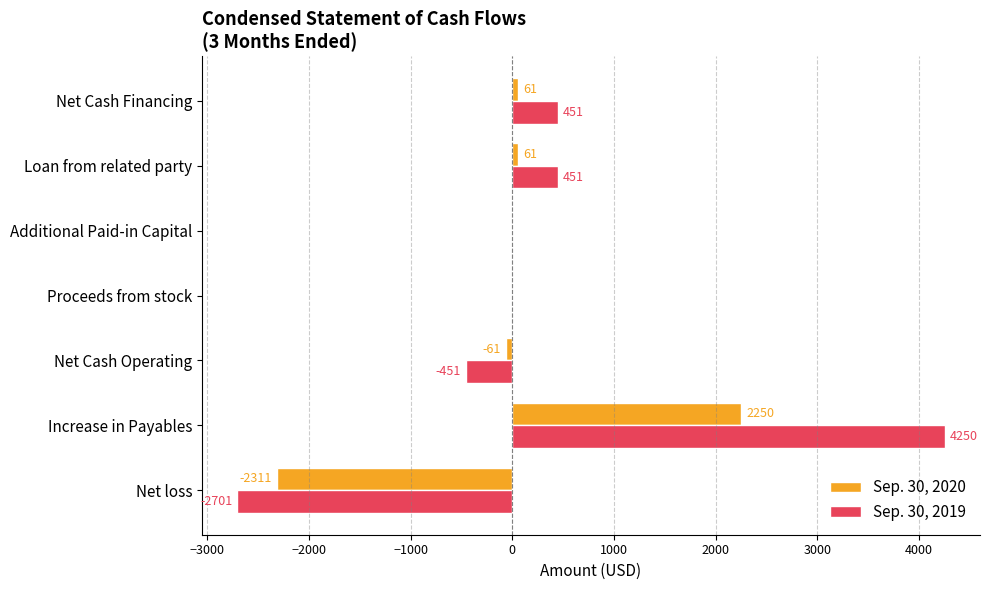

Count the number of data series in this chart.

2